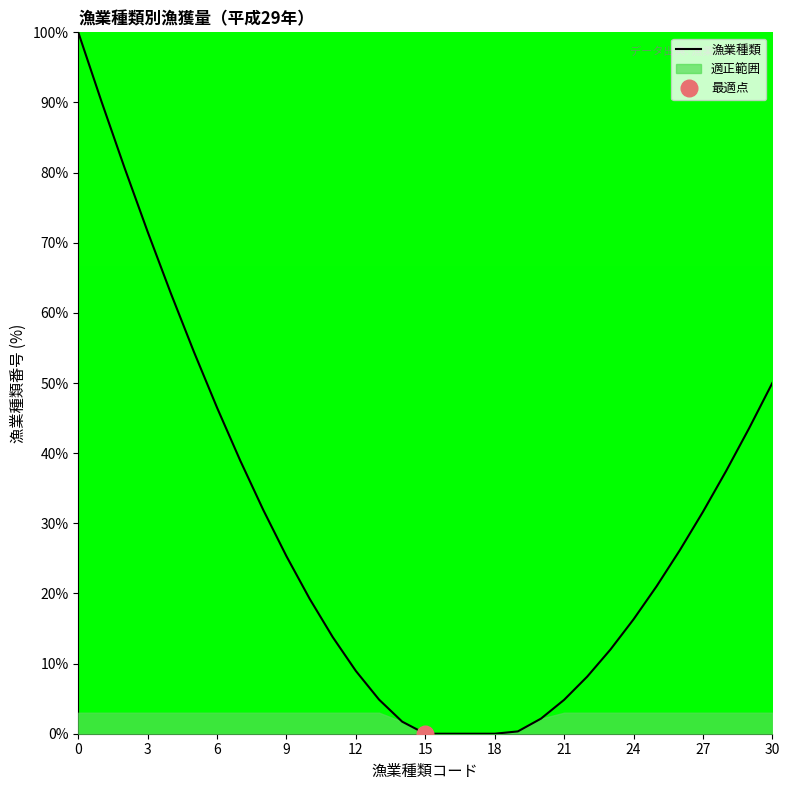

What is the difference between the maximum and second lowest values?

100.0